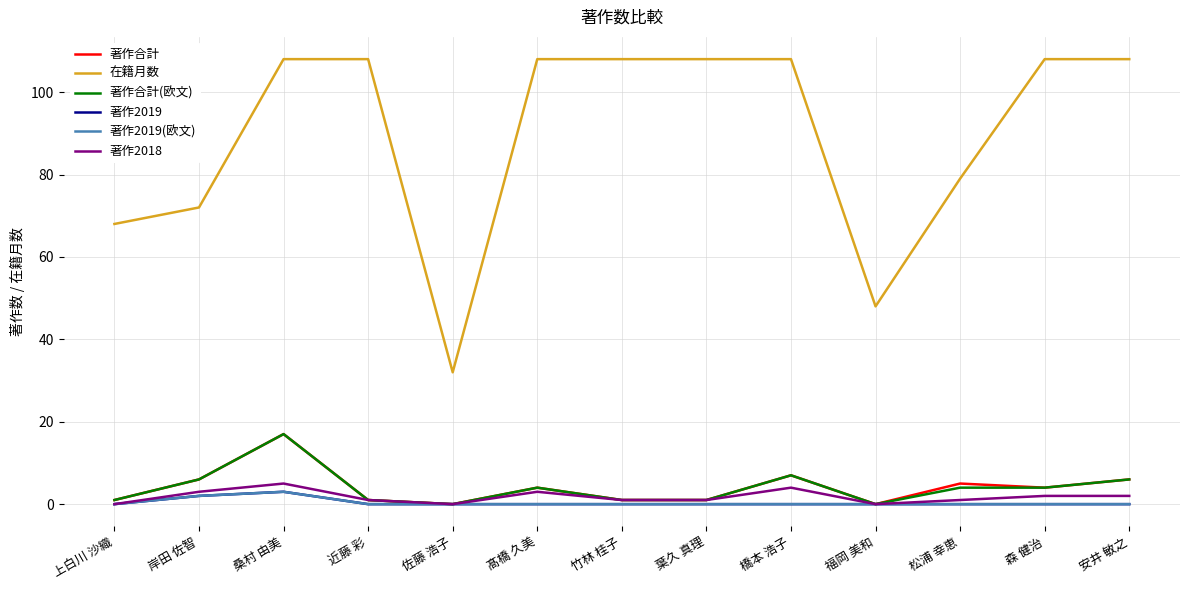

What is the total value across all series at 松浦 幸恵?

89